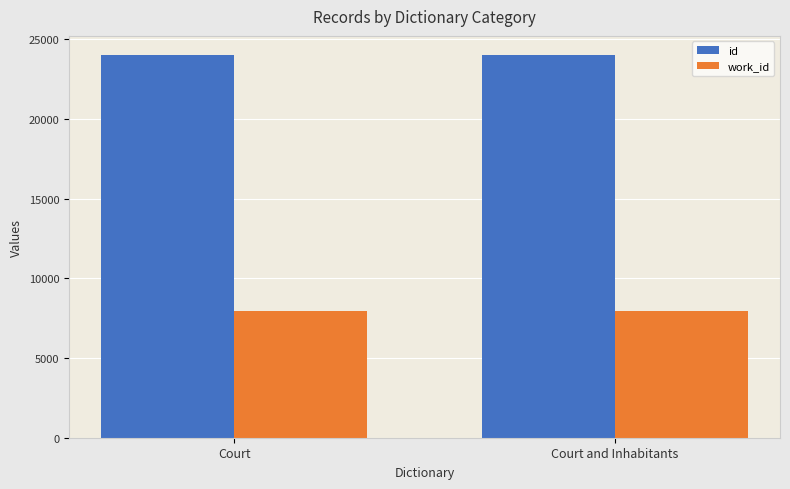

Read the id value at Court and Inhabitants.

24000.0